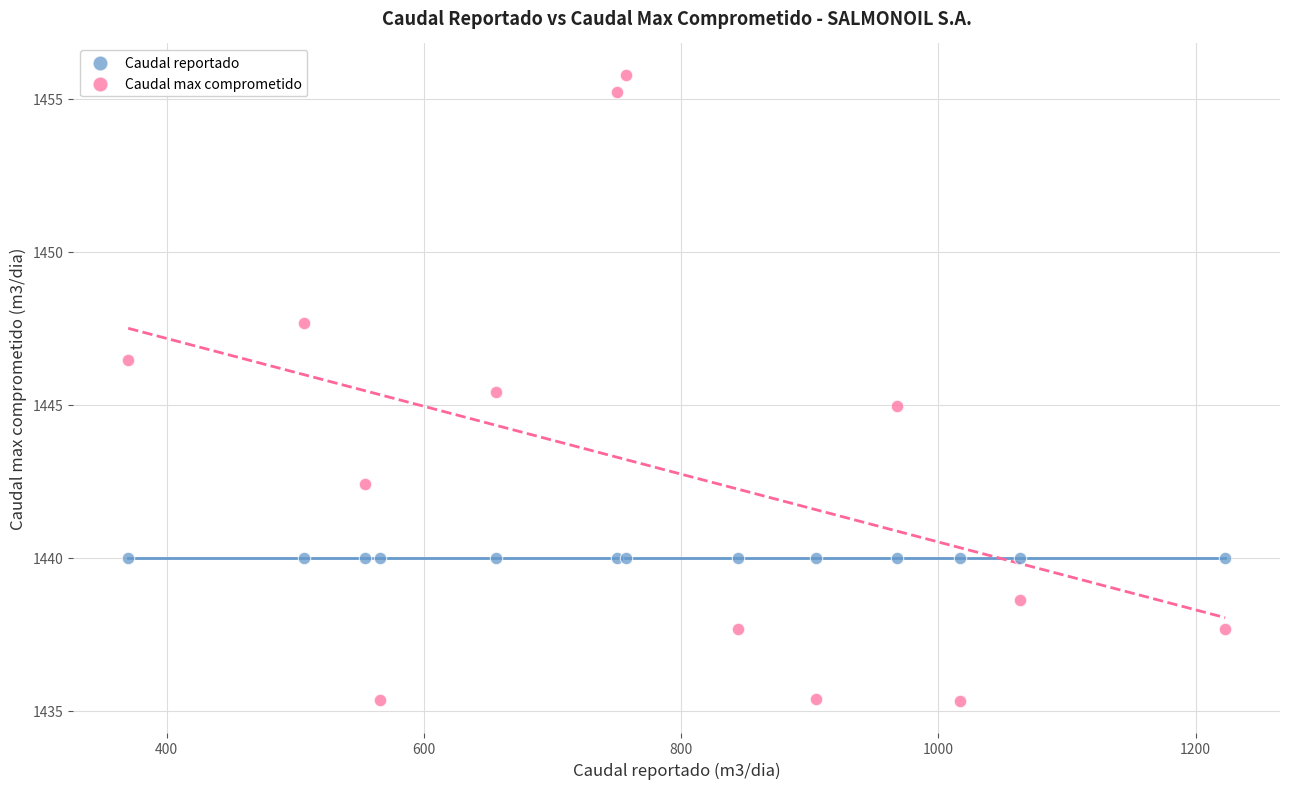

Which series reaches the minimum Y coordinate?

Caudal max comprometido